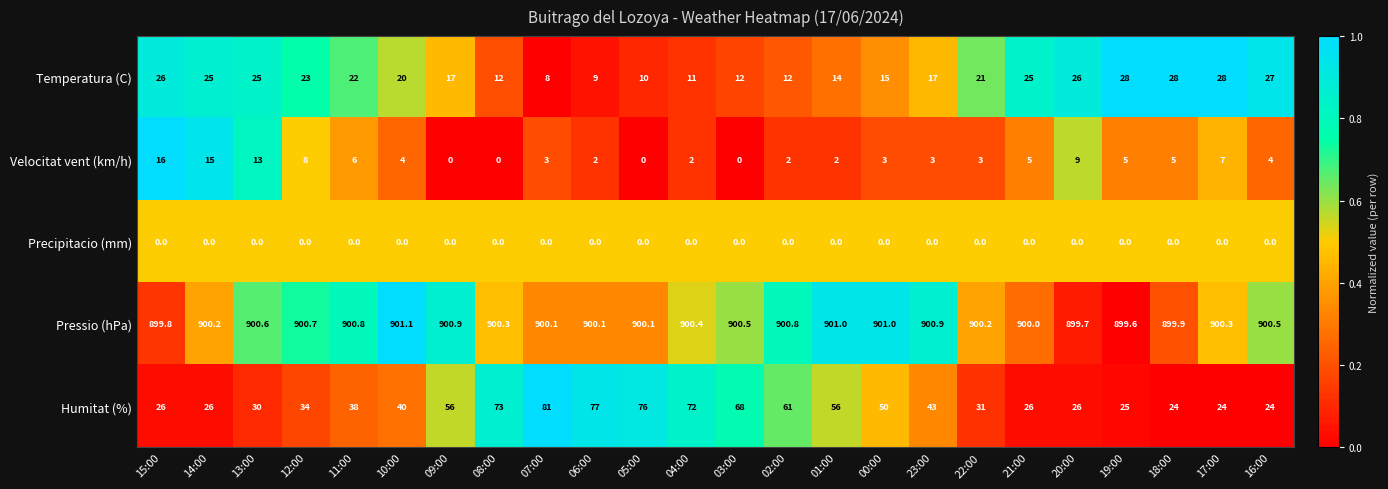

What is the total value across all series at 21:00?

956.0